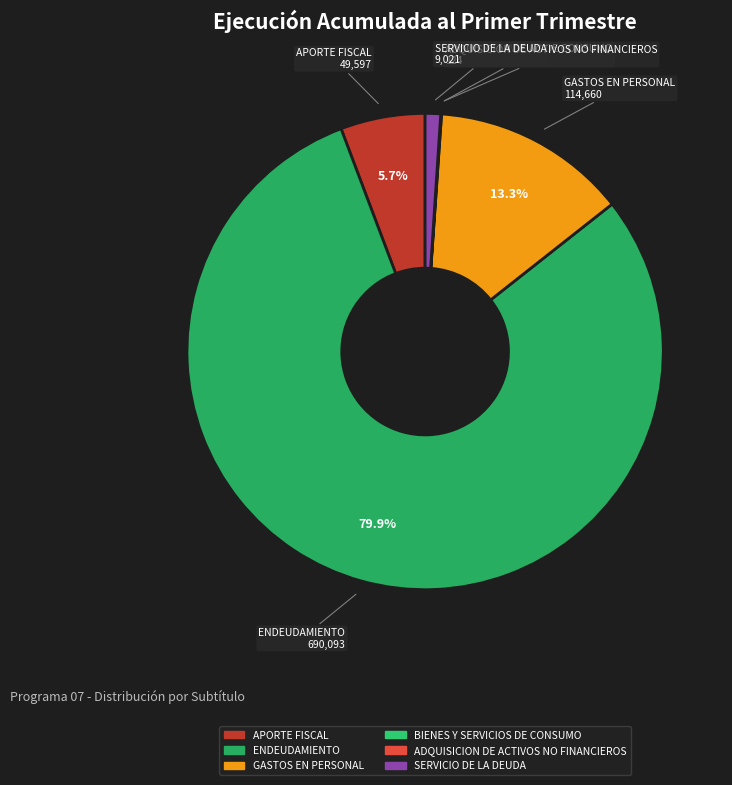

To the nearest percent, what percentage of the pie is GASTOS EN PERSONAL?

13%